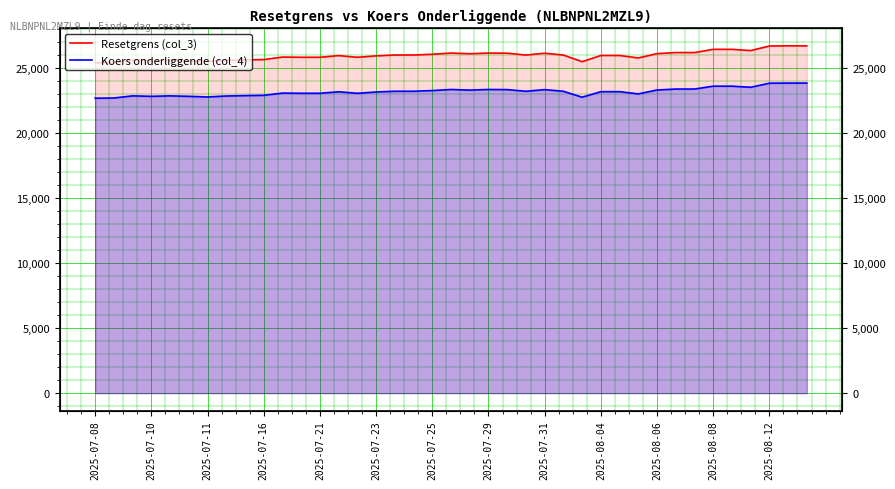

What is the total value across all series at 31?

49585.8